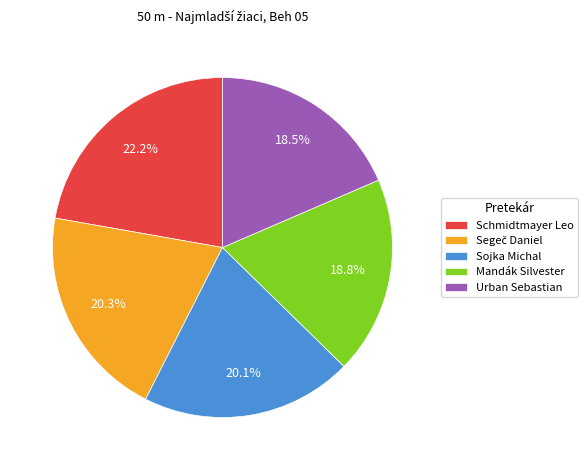

Does Sojka Michal represent more than half of the total?

No